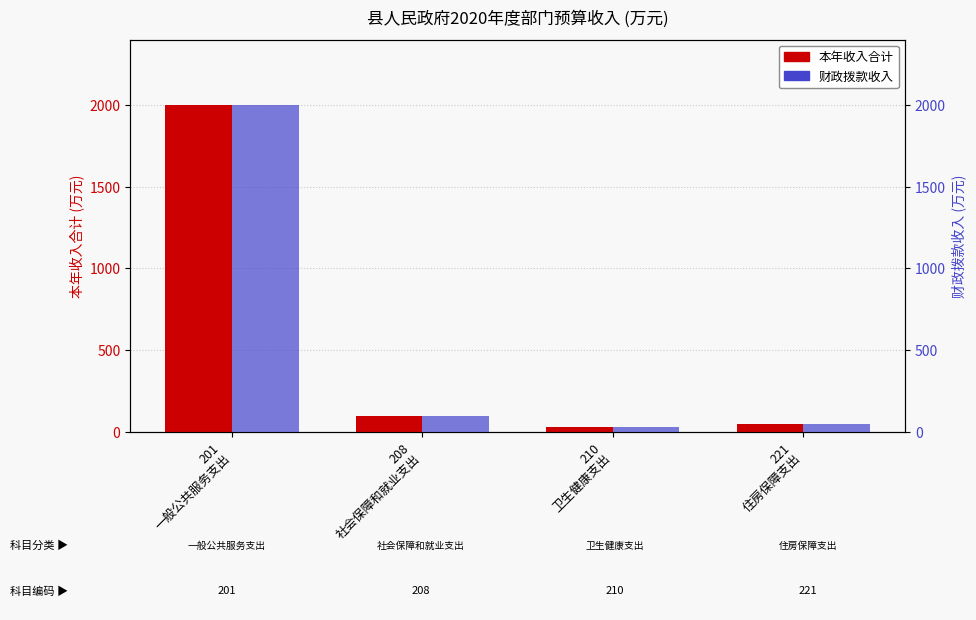

What is the total value across all series at 210
卫生健康支出?

56.2